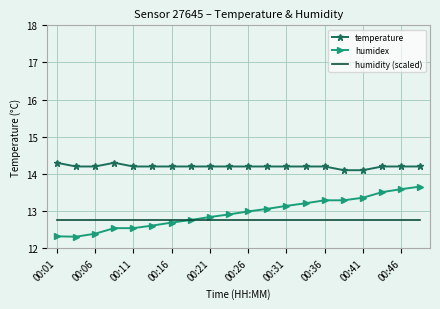

Which series has the widest spread of values?

humidex